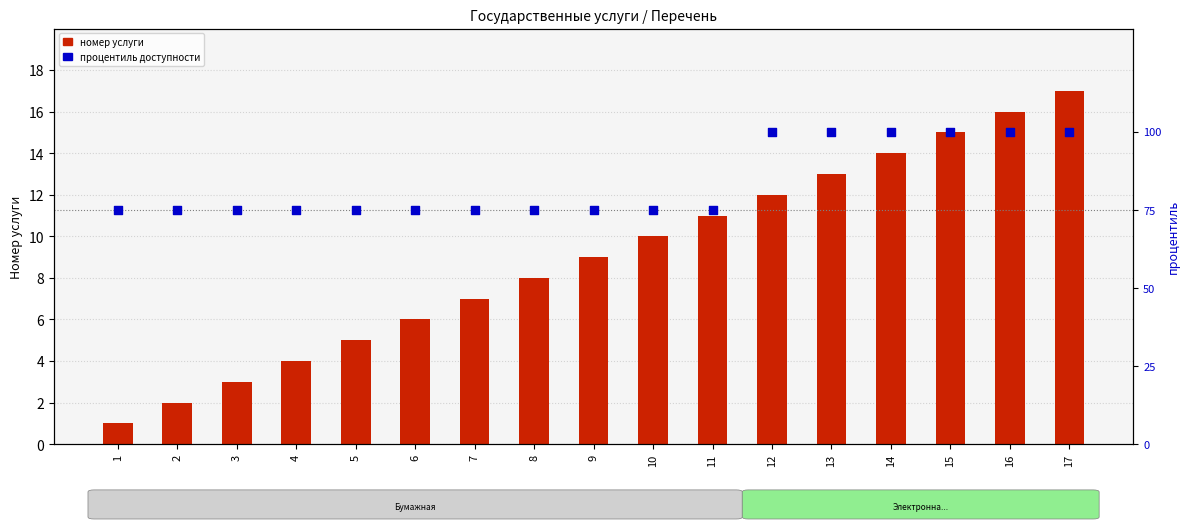

Which series contains the lowest Y value?

номер услуги